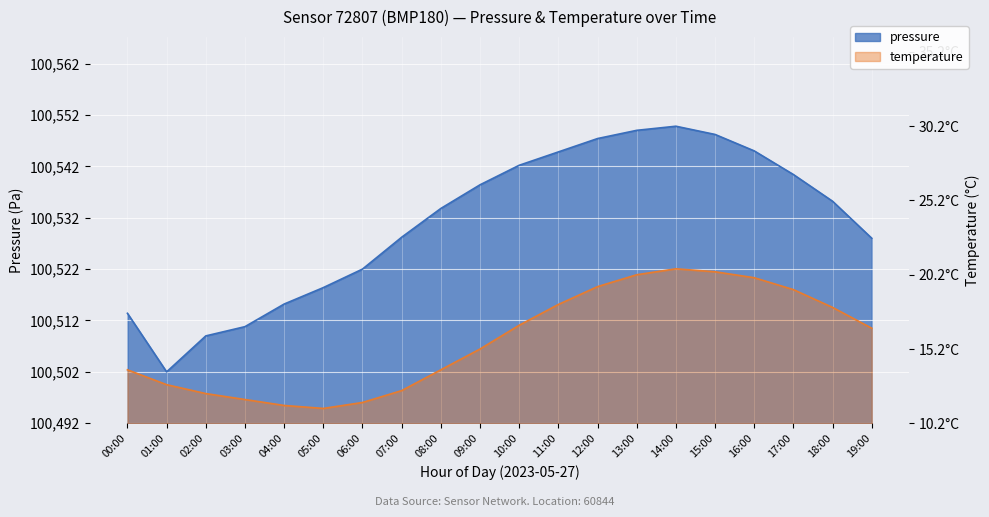

In temperature, how many points are higher than both neighbors (excluding endpoints)?

1